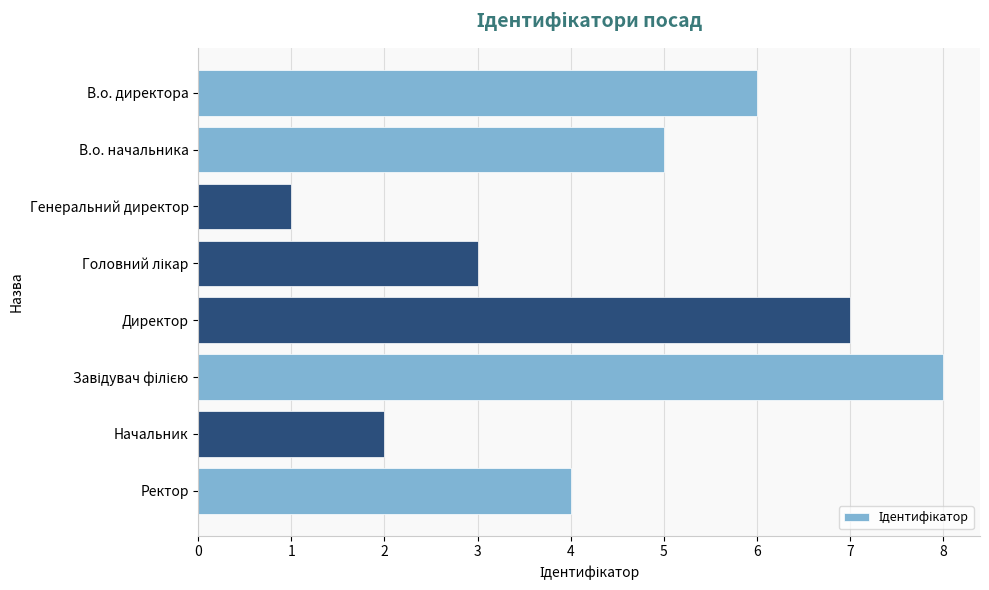

Is it true that the value at Ректор is 4?

True